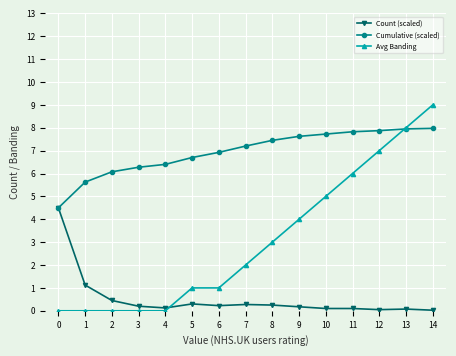

At 6, list the series in order from smallest to largest.

Count (scaled), Avg Banding, Cumulative (scaled)